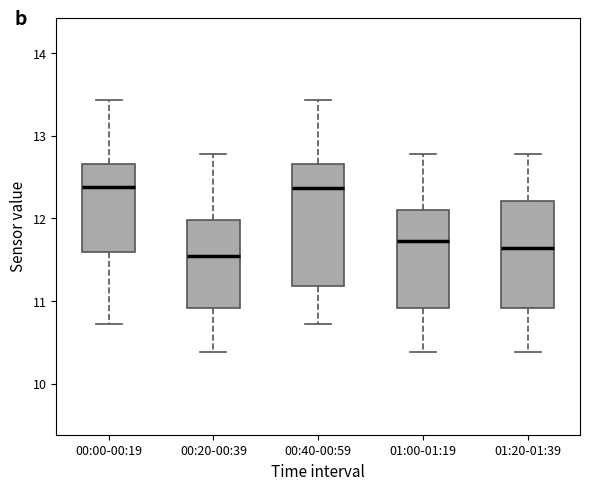

Reading left to right, read every box against the y-axis: the position of its median line, the range the box covers, and the ends of its whiskers. The values are not printed on the chart, so give them approximately, as read against the axis.

00:00-00:19: median 12.4, box 11.6 to 12.7, whiskers 10.7 to 13.4
00:20-00:39: median 11.6, box 10.9 to 12.0, whiskers 10.4 to 12.8
00:40-00:59: median 12.4, box 11.2 to 12.7, whiskers 10.7 to 13.4
01:00-01:19: median 11.7, box 10.9 to 12.1, whiskers 10.4 to 12.8
01:20-01:39: median 11.6, box 10.9 to 12.2, whiskers 10.4 to 12.8